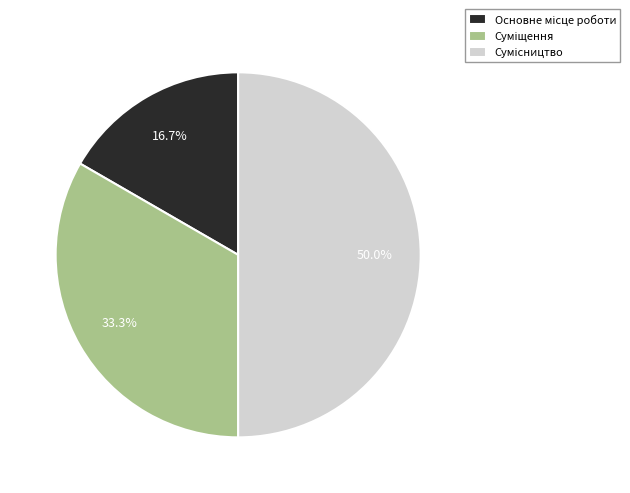

Count the number of slices in the pie.

3